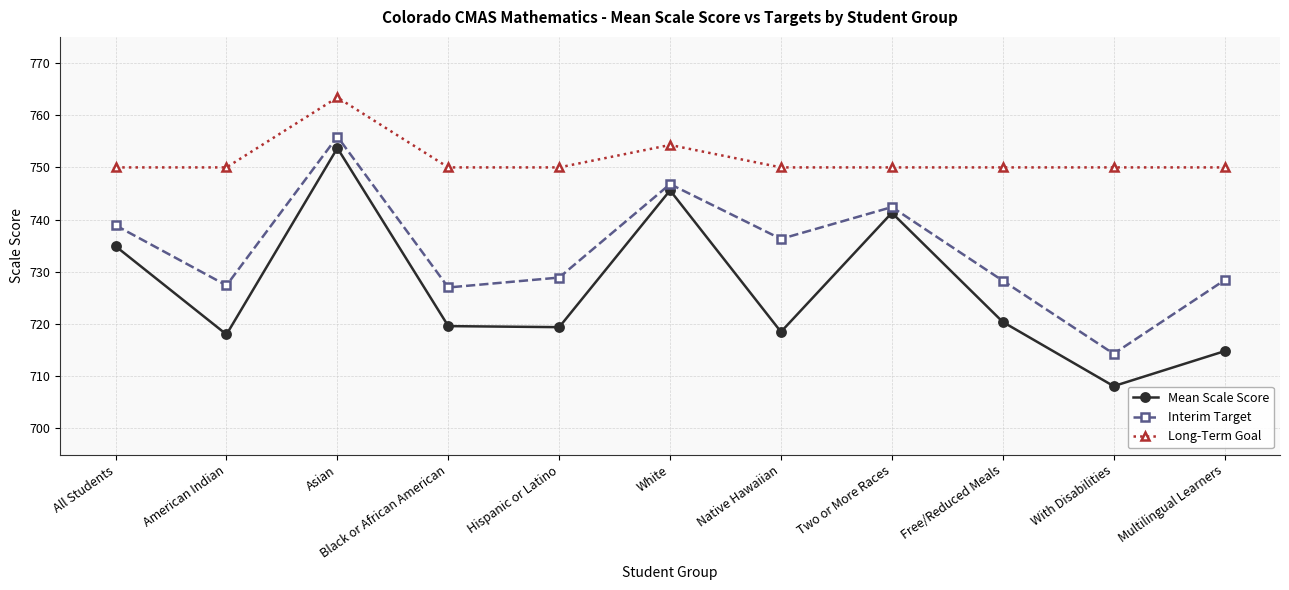

The value of Long-Term Goal at With Disabilities is 750.0. True or false?

True